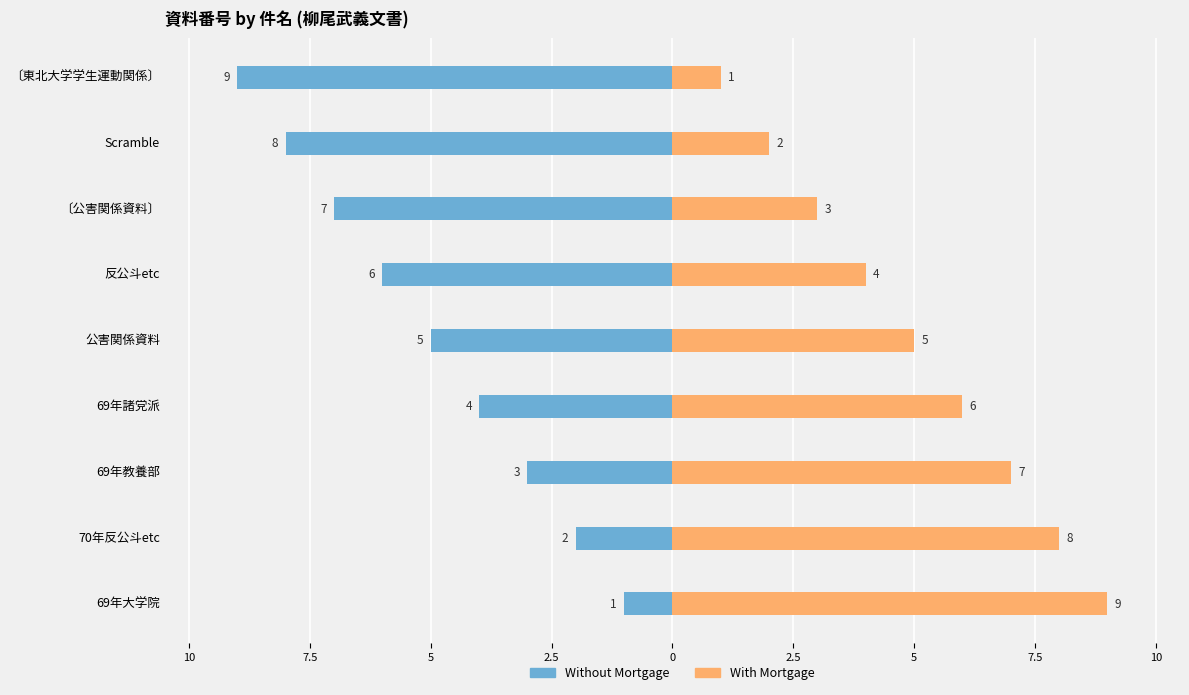

Count the number of categories in the chart.

9